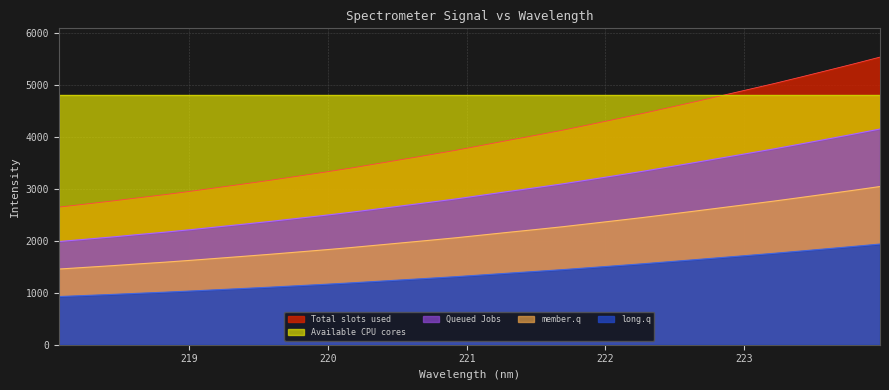

Reading left to right, list all the values displayed in this chart.

218.0596=2646.1	218.2508=2704.7	218.442=2763.2	218.6332=2826.2	218.8244=2886.4	219.0156=2953.0	219.2067=3023.3	219.3979=3093.2	219.589=3164.7	219.7801=3240.5	219.9712=3316.5	220.1623=3396.1	220.3533=3481.1	220.5444=3567.0	220.7354=3653.1	220.9264=3741.4	221.1174=3838.0	221.3083=3934.7	221.4993=4028.6	221.6902=4125.1	221.8812=4230.2	222.0721=4336.5	222.263=4444.3	222.4538=4557.7	222.6447=4672.1	222.8355=4789.5	223.0264=4906.2	223.2172=5023.9	223.408=5147.8	223.5987=5273.9	223.7895=5401.0	223.9802=5532.1